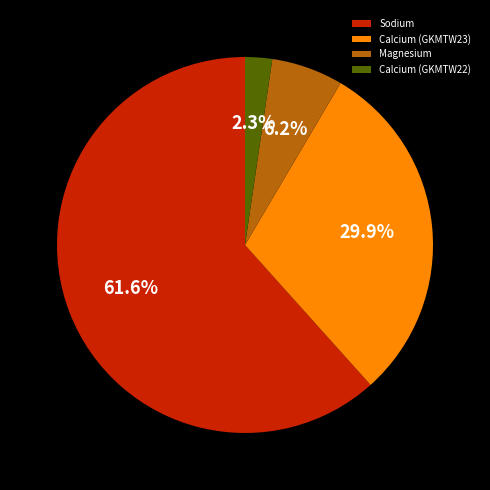

What percentage is the Magnesium slice, to the nearest percent?

6%